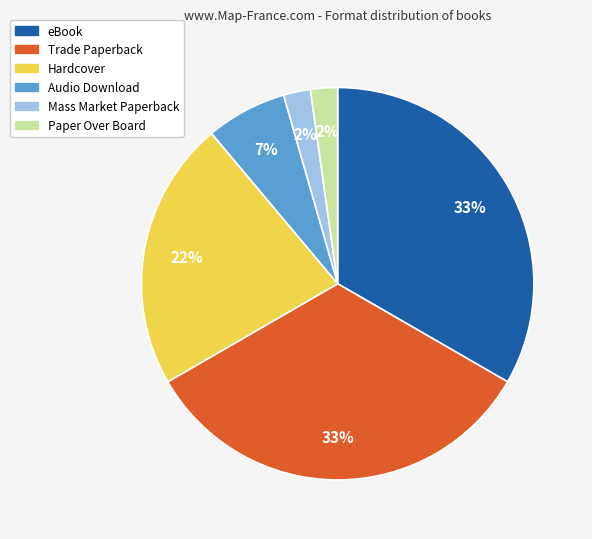

True or false: Hardcover accounts for 22% of the total.

True